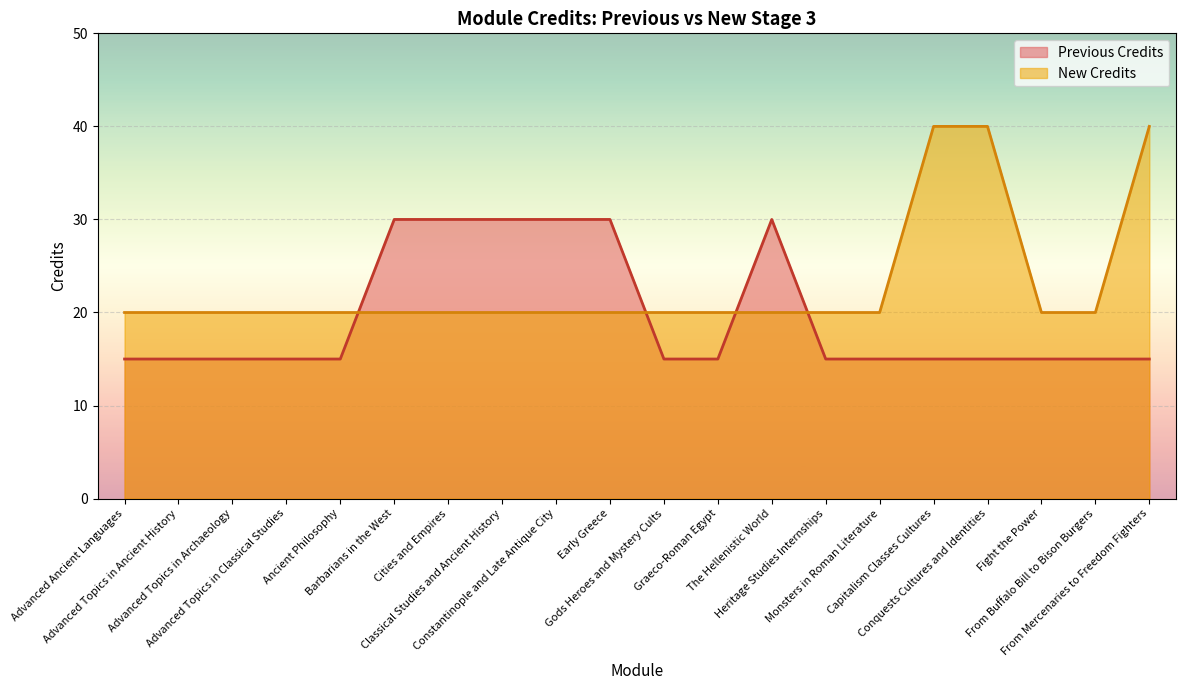

Between which two adjacent categories do Previous Credits and New Credits first intersect?

Ancient Philosophy and Barbarians in the West